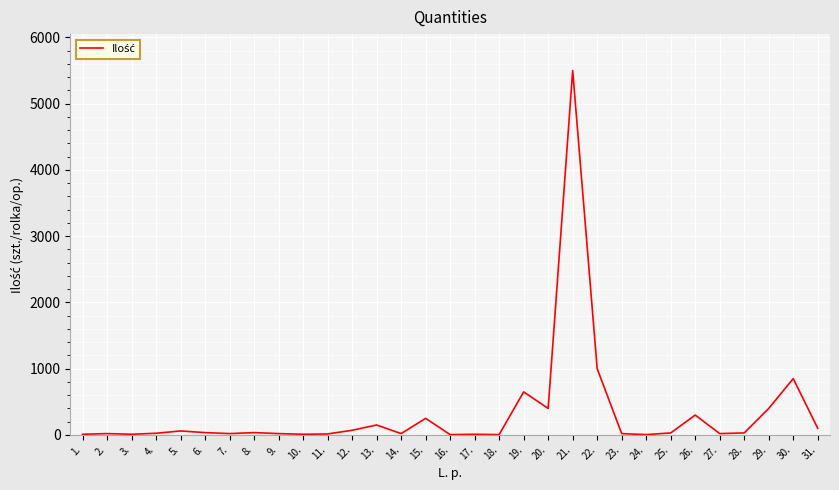

What is the difference between the maximum and minimum values?

5495